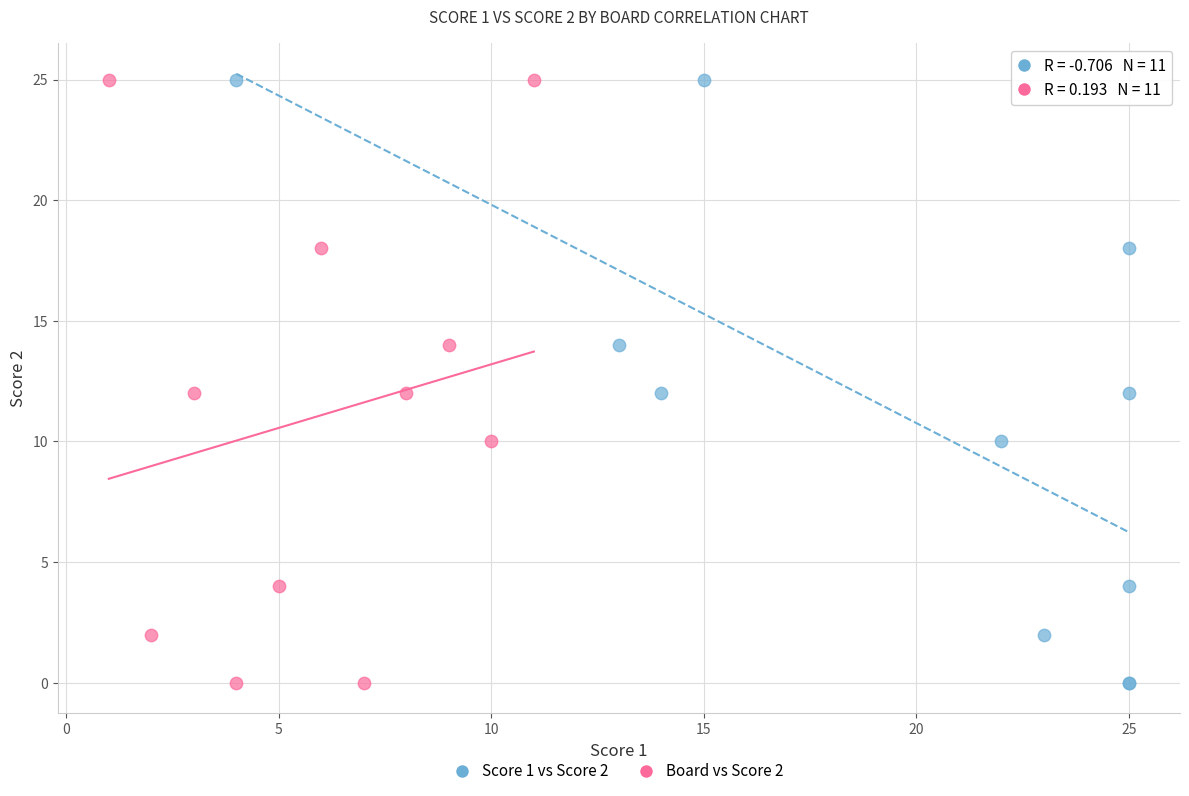

What are all the series names shown in the legend?

Score 1 vs Score 2, Board vs Score 2